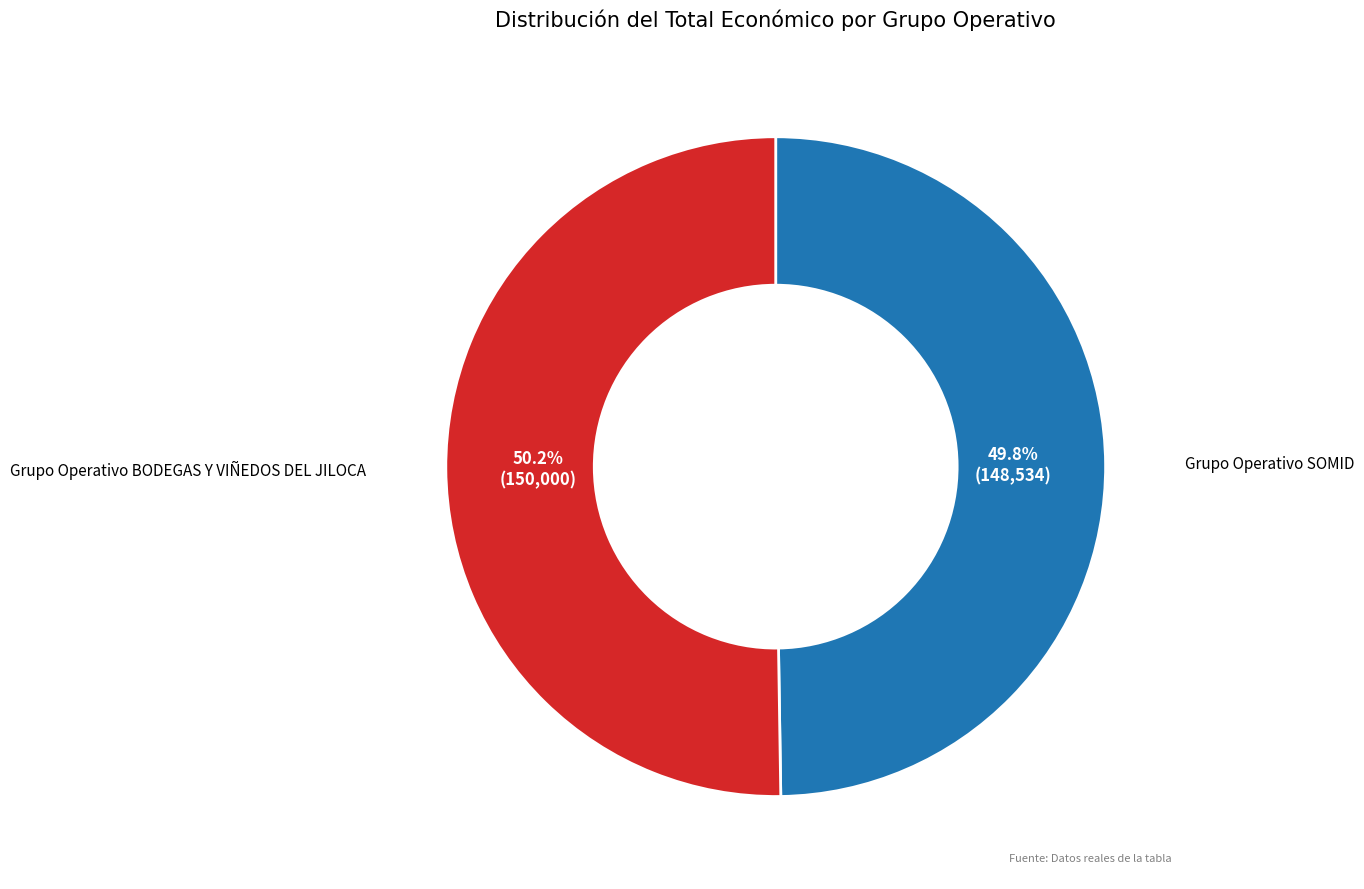

How many segments does this pie chart have?

2